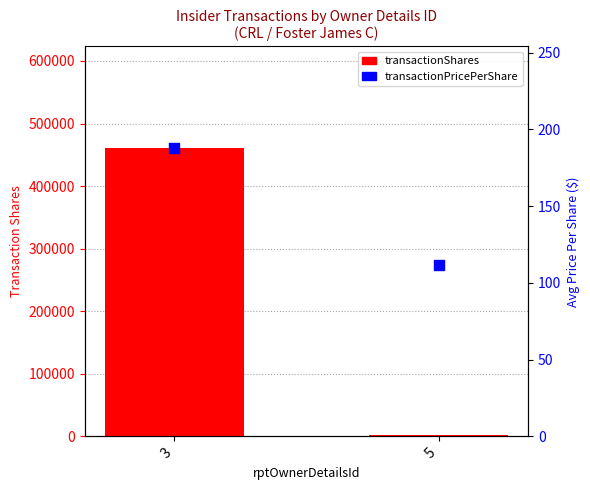

Which series contains the highest Y value?

transactionShares